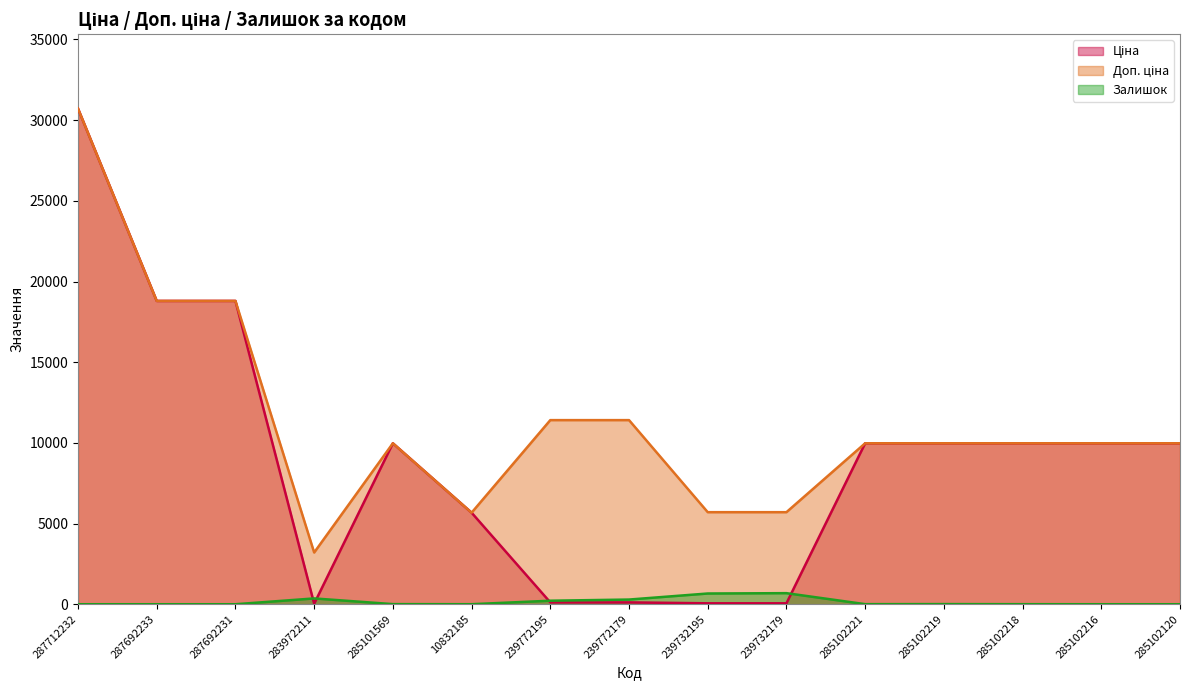

What is the difference between the maximum and second lowest values in the Ціна series?

30660.1